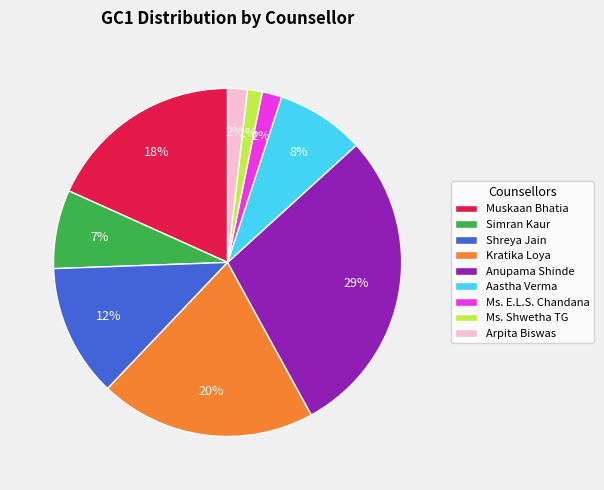

Is there a majority slice in this chart?

No